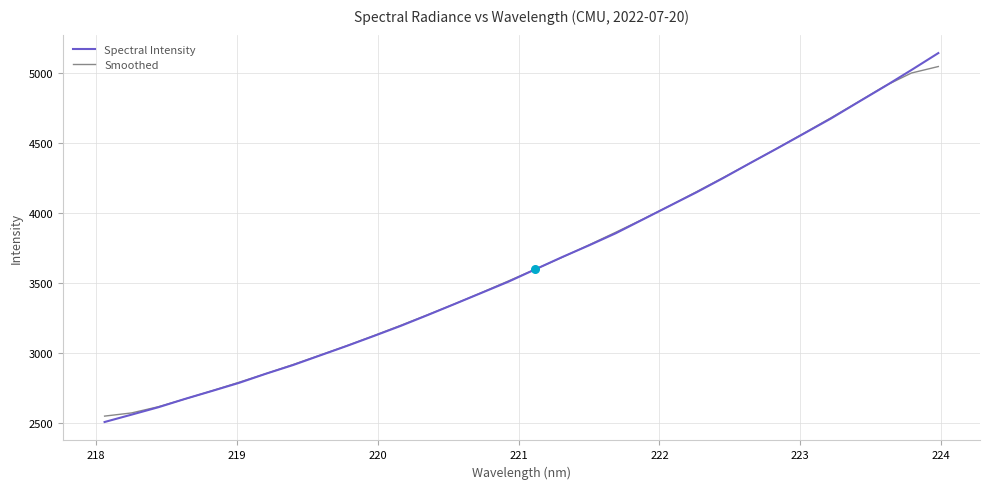

At how many categories does at least one series exceed 4392?

7